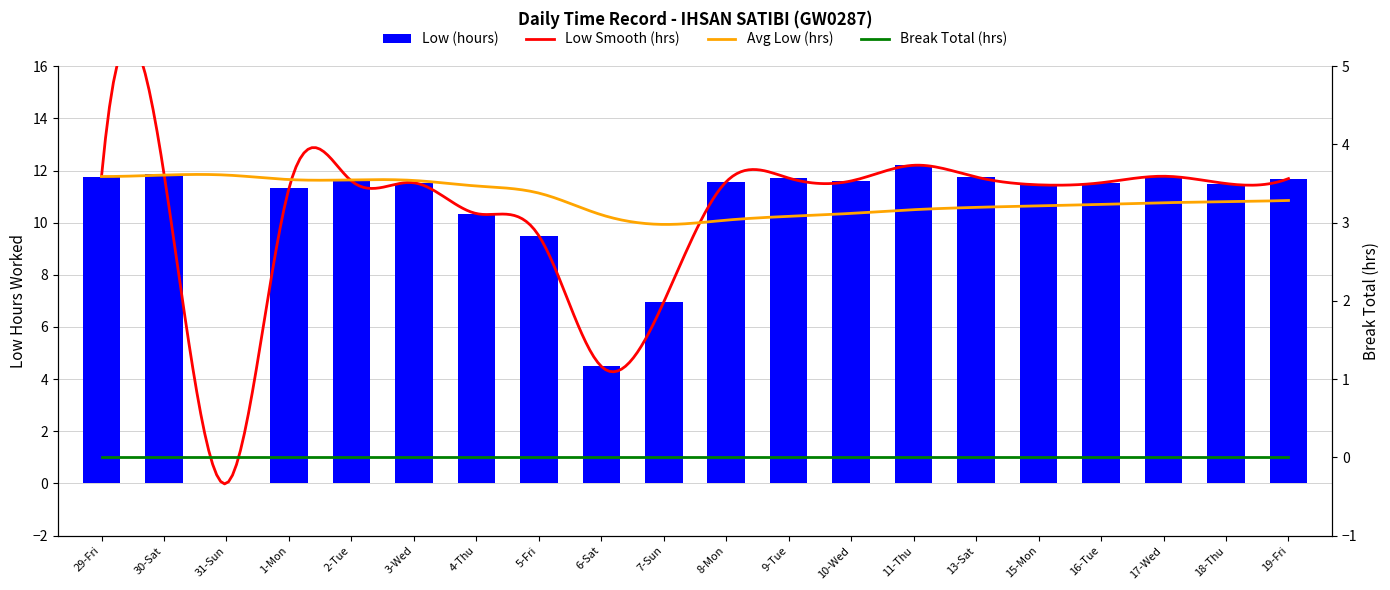

Which category has the highest value across all series?

11-Thu